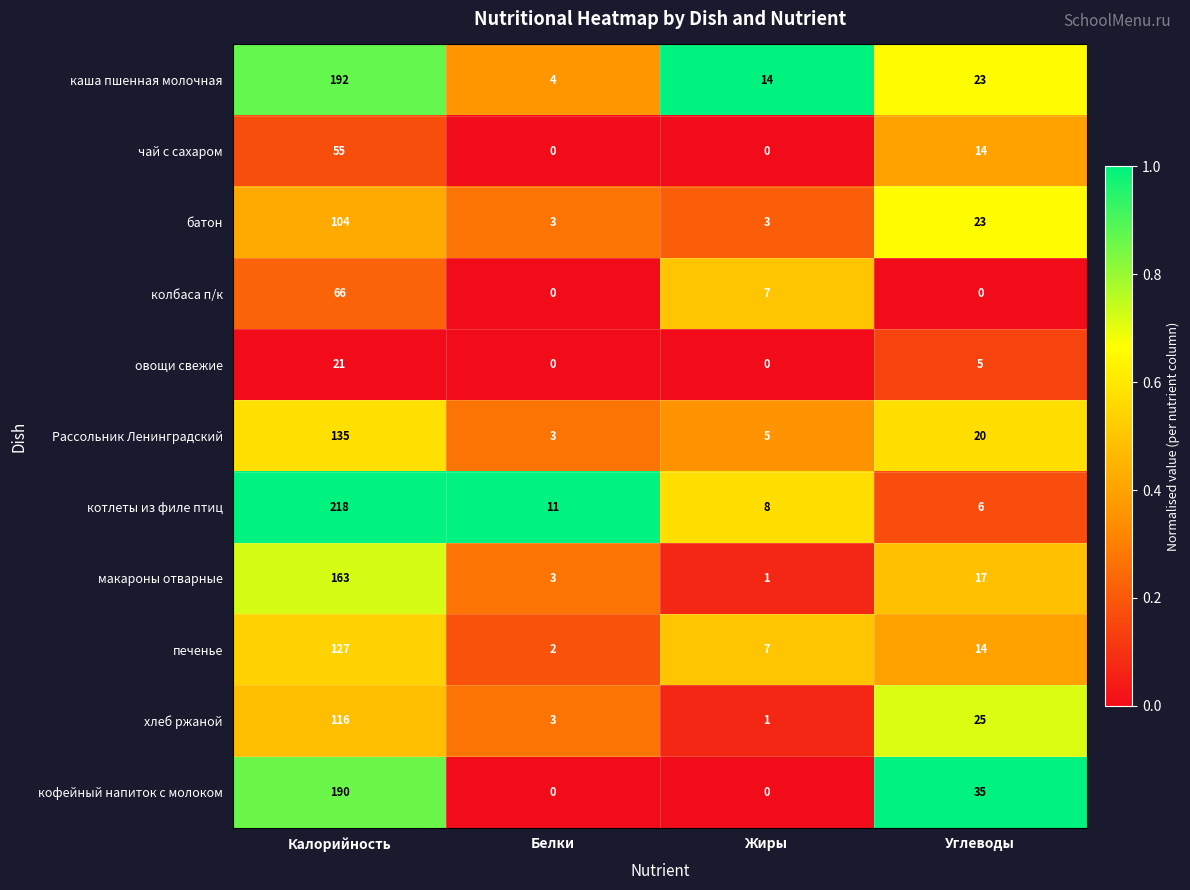

List the series in order of their peak value, highest first.

котлеты из филе птиц, каша пшенная молочная, кофейный напиток с молоком, макароны отварные, Рассольник Ленинградский, печенье, хлеб ржаной, батон, колбаса п/к, чай с сахаром, овощи свежие